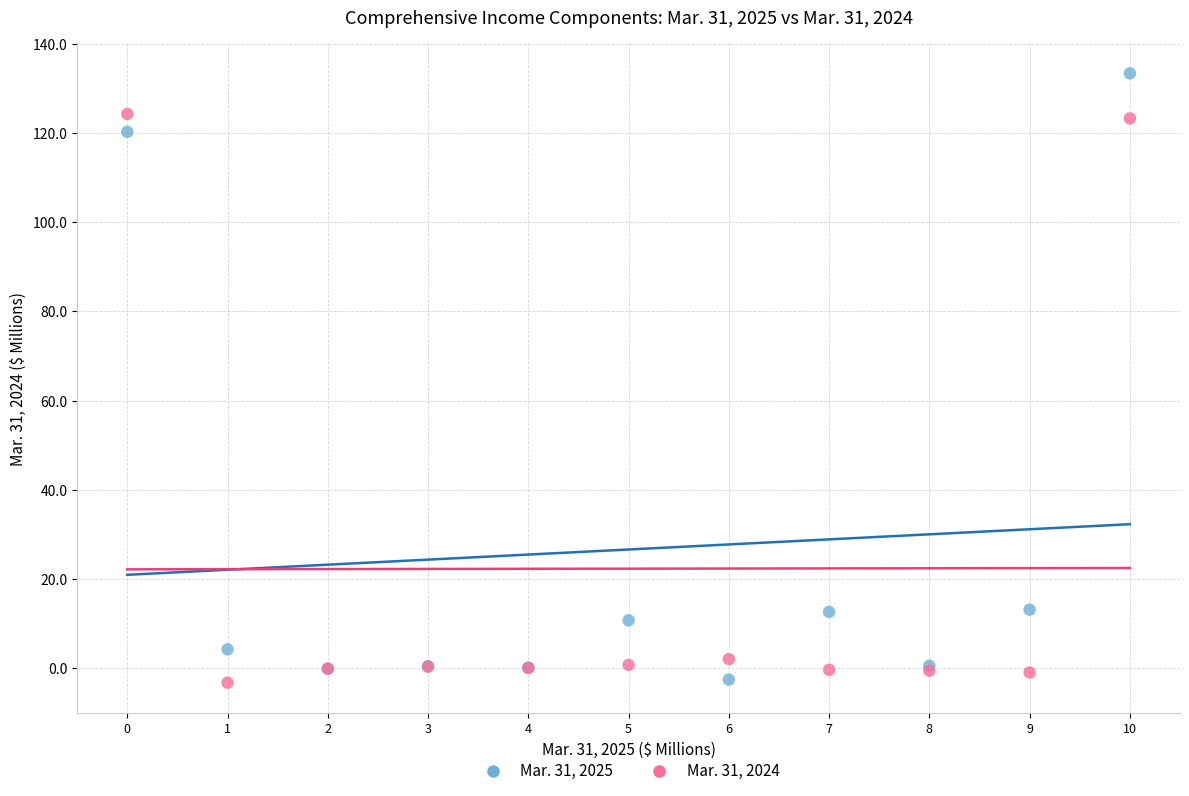

What are all the series names shown in the legend?

Mar. 31, 2025, Mar. 31, 2024